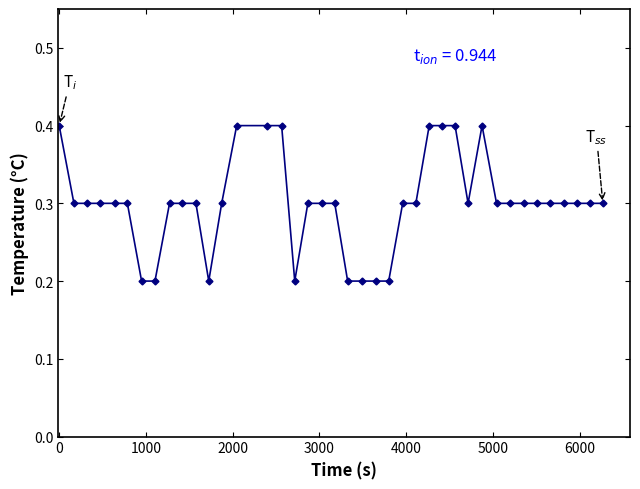

What is the average value?

0.3